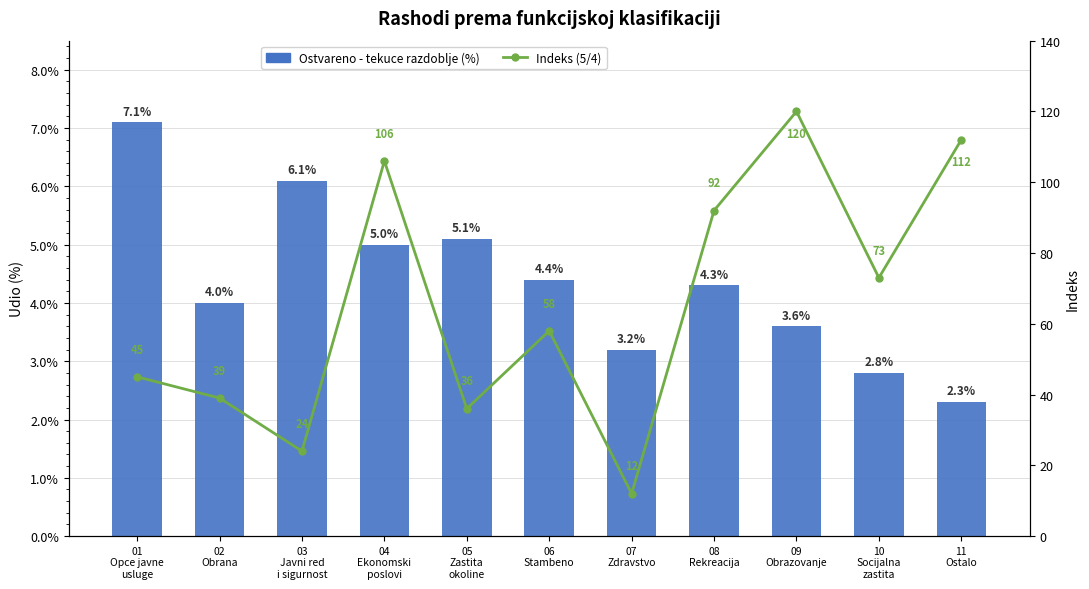

What are all the series names shown in the legend?

Ostvareno - tekuce razdoblje (%), Indeks (5/4)